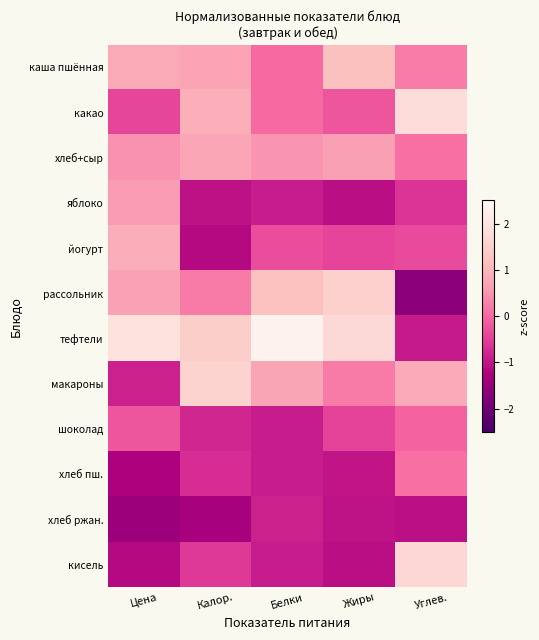

Reading right to left, what are all the values shown in this chart?

каша пшённая: Углев.=0.2	Жиры=1.2	Белки=0.0	Калор.=0.7	Цена=0.8
какао: Углев.=1.8	Жиры=-0.2	Белки=0.0	Калор.=0.9	Цена=-0.4
хлеб+сыр: Углев.=0.1	Жиры=0.6	Белки=0.5	Калор.=0.8	Цена=0.5
яблоко: Углев.=-0.6	Жиры=-1.1	Белки=-0.9	Калор.=-1.0	Цена=0.6
йогурт: Углев.=-0.3	Жиры=-0.4	Белки=-0.3	Калор.=-1.1	Цена=0.9
рассольник: Углев.=-1.6	Жиры=1.5	Белки=1.2	Калор.=0.2	Цена=0.7
тефтели: Углев.=-0.9	Жиры=1.7	Белки=2.4	Калор.=1.4	Цена=1.9
макароны: Углев.=0.8	Жиры=0.2	Белки=0.7	Калор.=1.6	Цена=-0.8
шоколад: Углев.=-0.1	Жиры=-0.4	Белки=-0.9	Калор.=-0.8	Цена=-0.2
хлеб пш.: Углев.=0.1	Жиры=-1.0	Белки=-0.9	Калор.=-0.7	Цена=-1.2
хлеб ржан.: Углев.=-1.1	Жиры=-1.0	Белки=-0.8	Калор.=-1.3	Цена=-1.5
кисель: Углев.=1.7	Жиры=-1.1	Белки=-0.9	Калор.=-0.6	Цена=-1.1